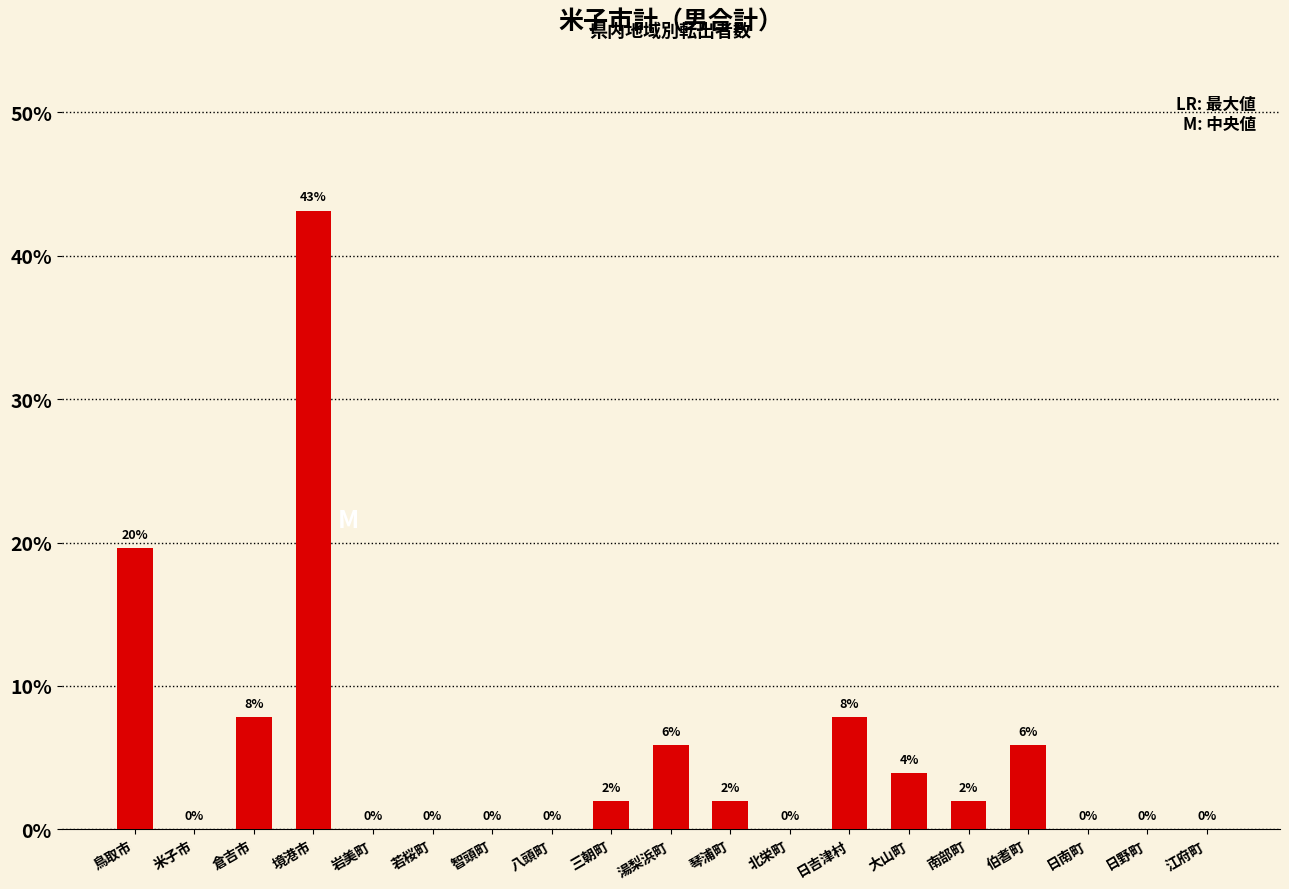

The chart shows a value of 3.3 at 倉吉市. True or false?

False